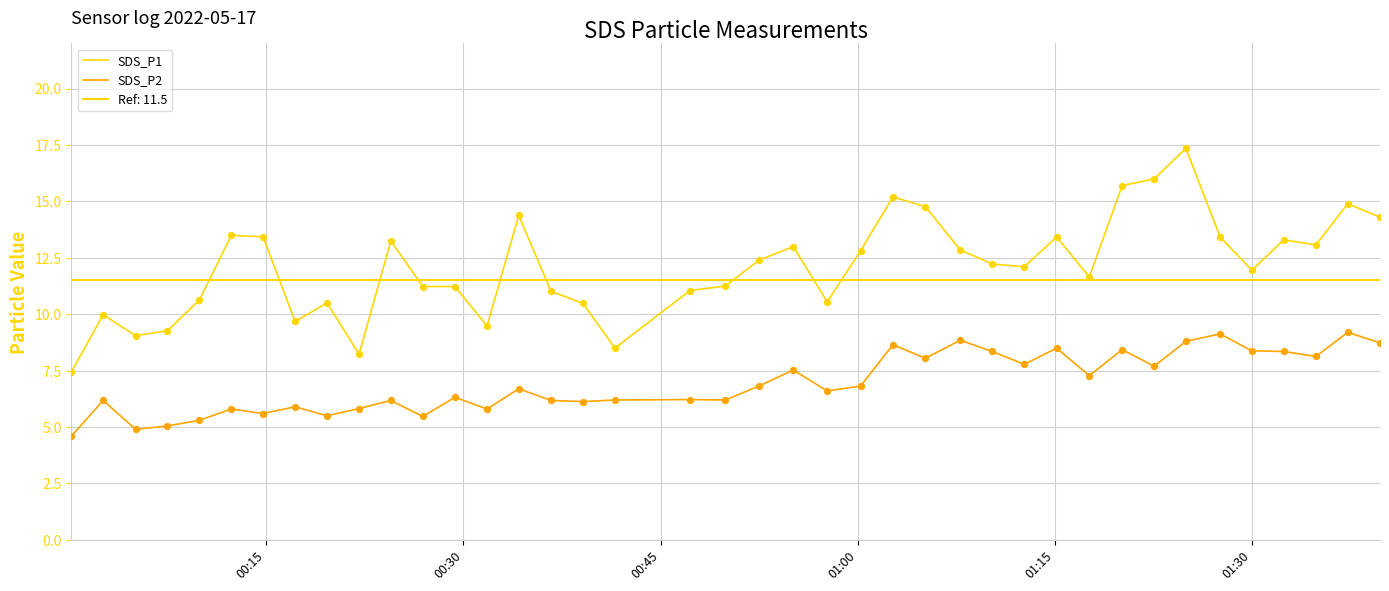

At how many categories does at least one series exceed 13?

15